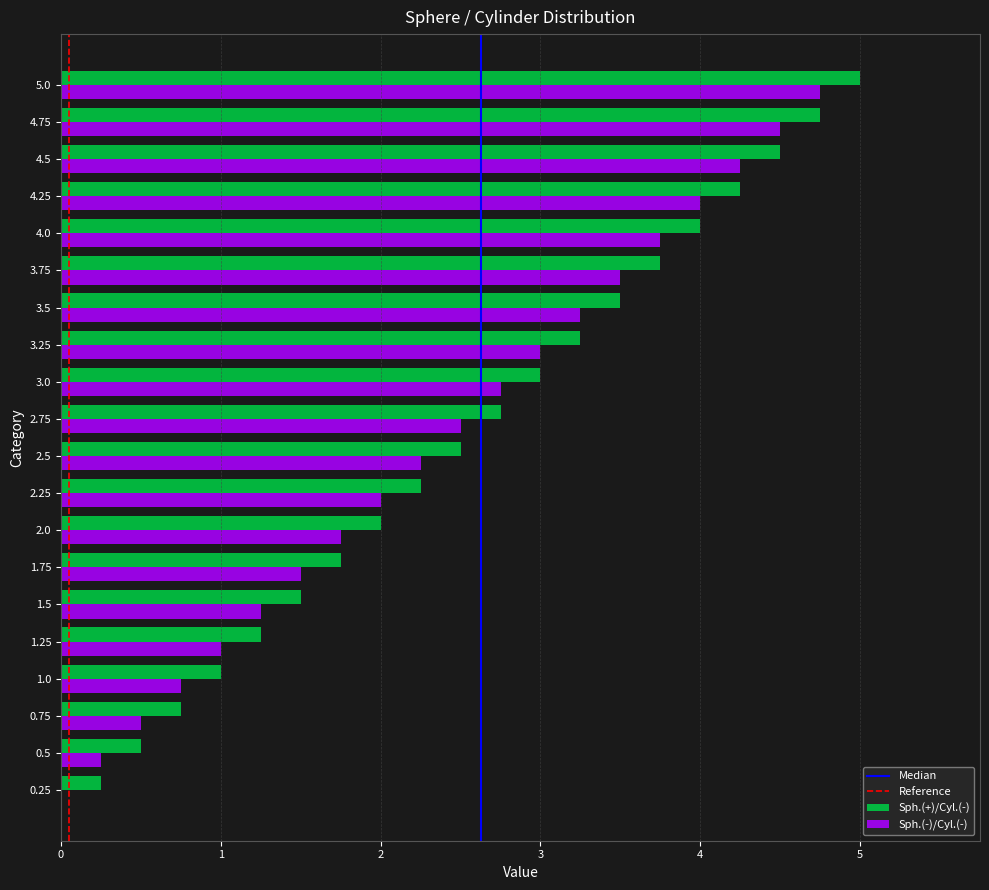

What is the sum of all Sph.(+)/Cyl.(-) values?

52.5